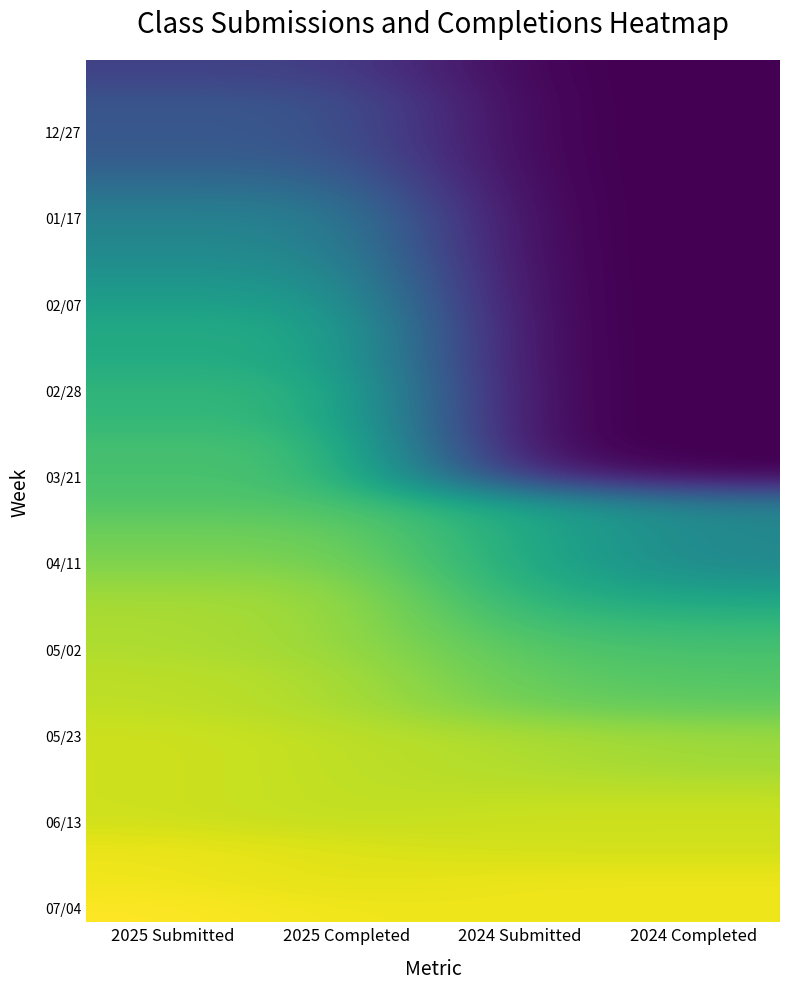

Count the number of data series in this chart.

30